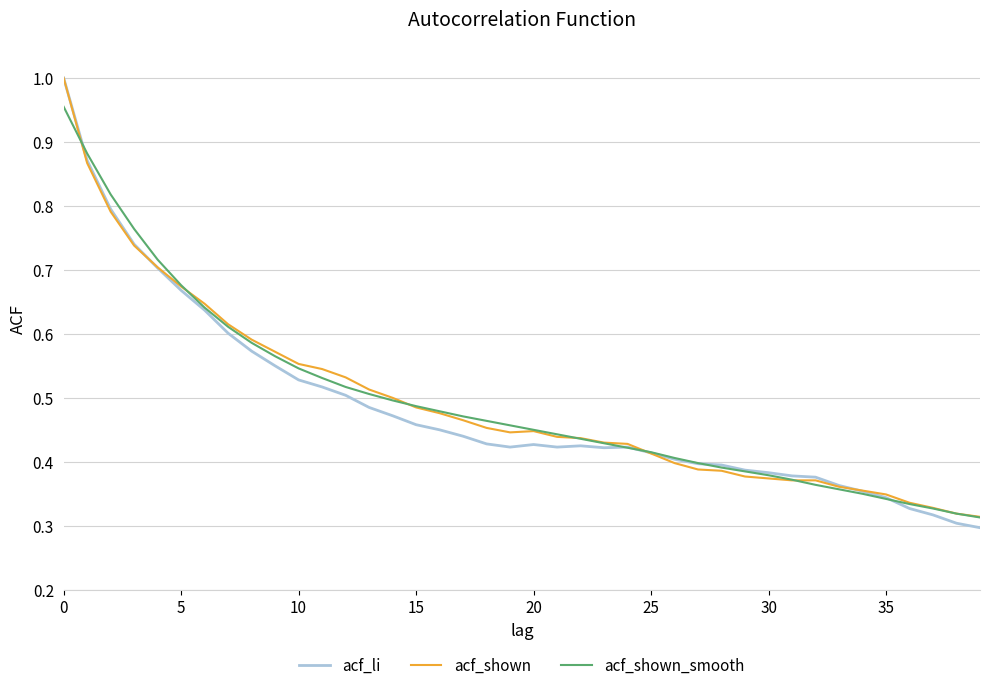

Which series has the largest range (max minus min)?

acf_li